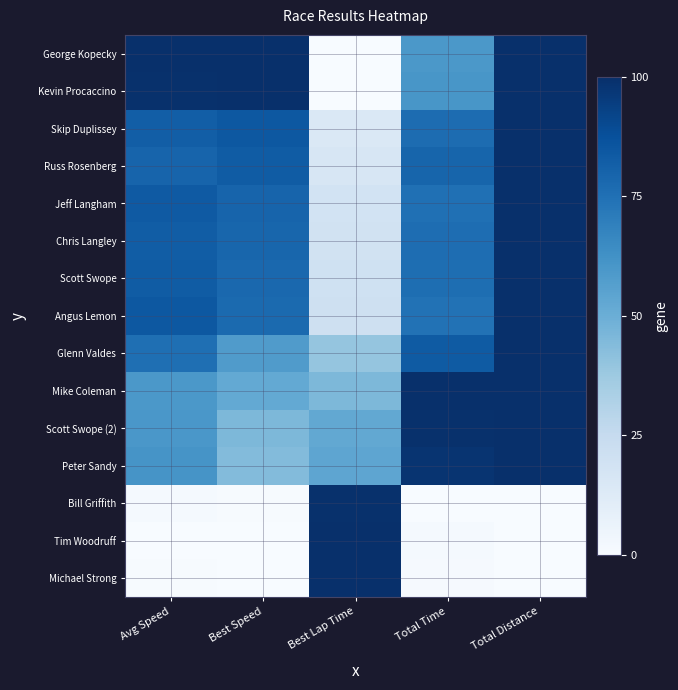

How many series are shown in this chart?

15